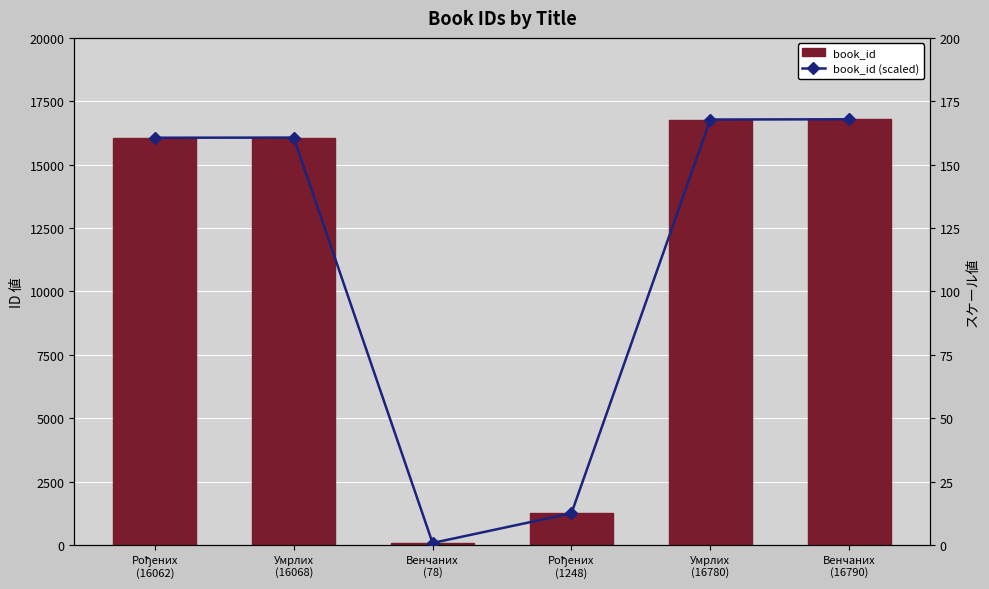

What is the difference between the second highest and second lowest values in the book_id (scaled) series?

155.3